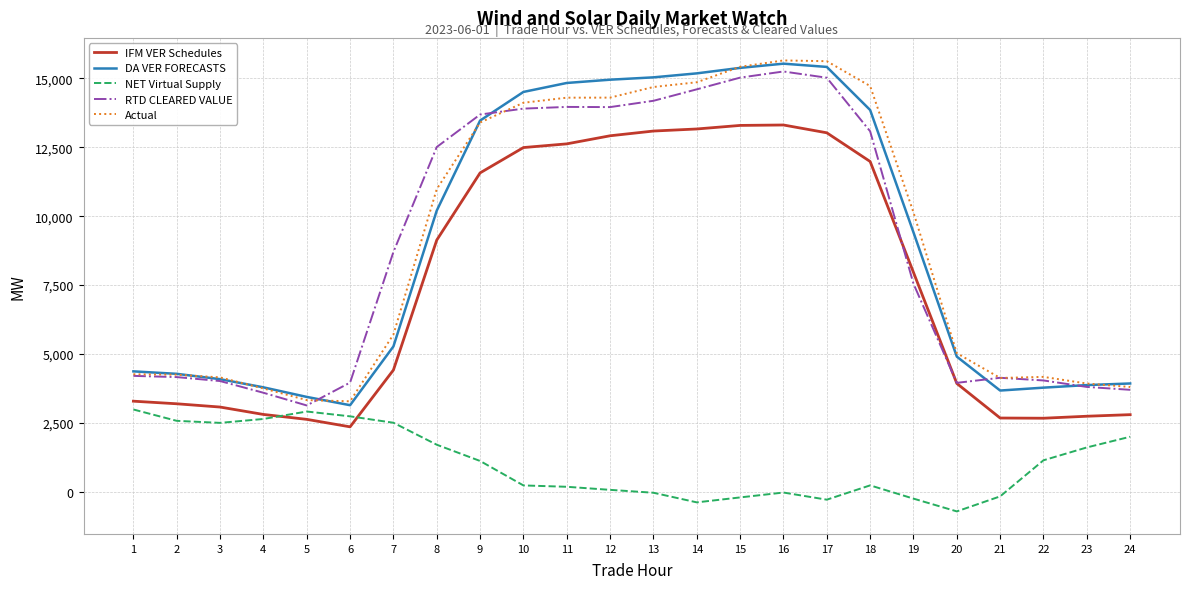

At how many categories does at least one series exceed 10001?

12